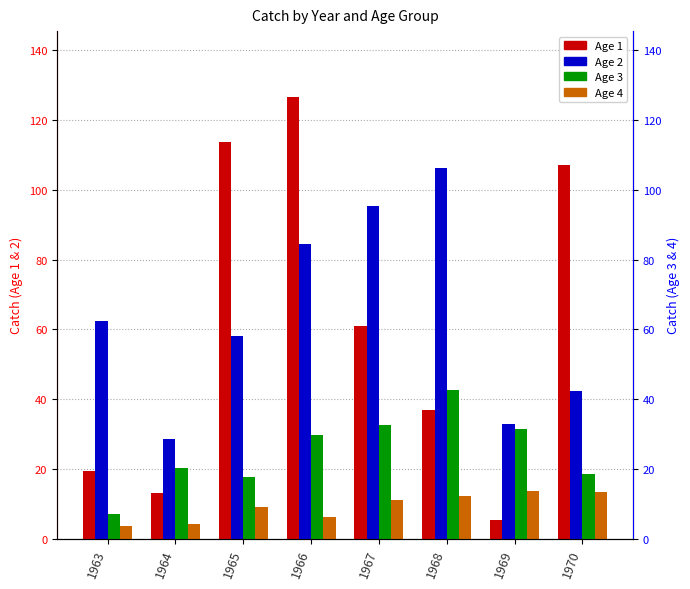

The Age 4 series shows 4.2 at 1967. True or false?

False